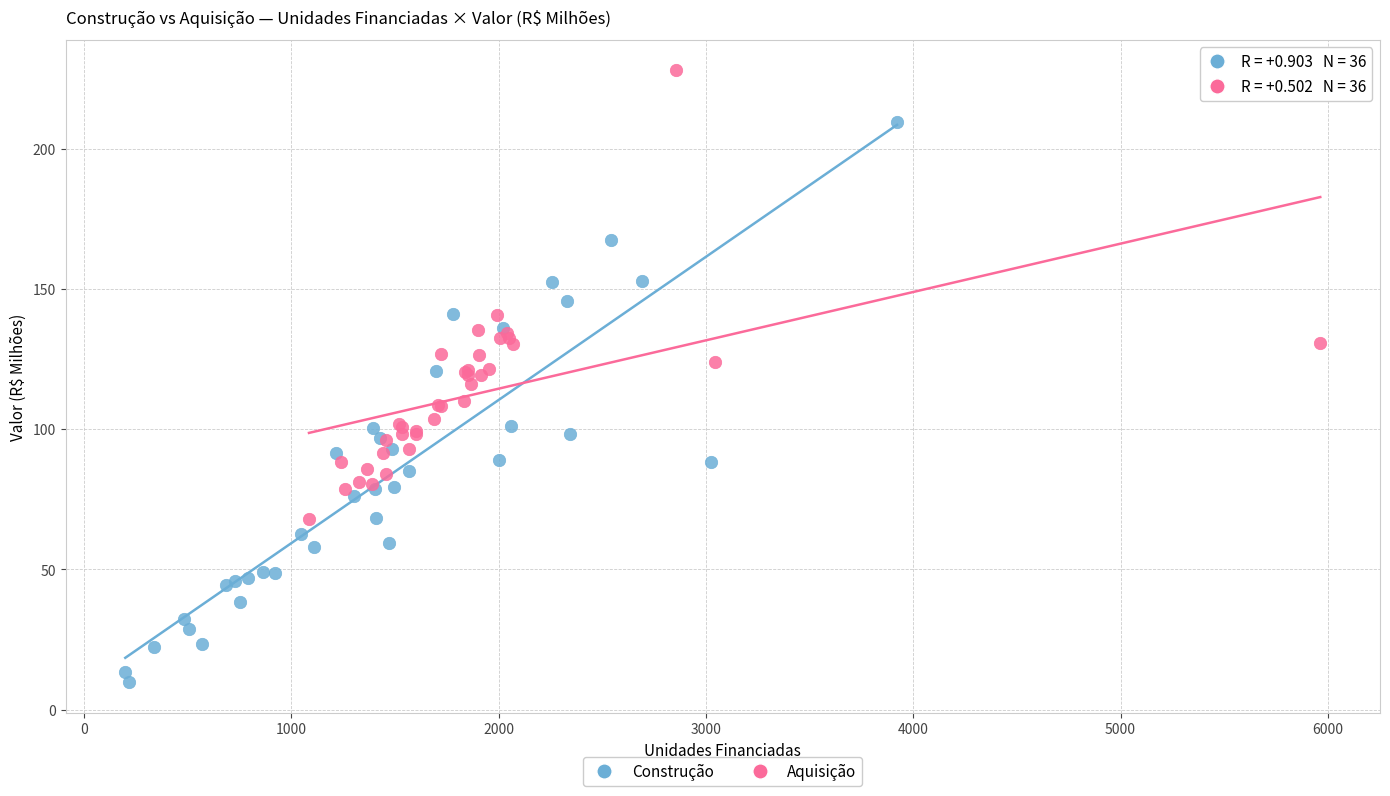

Which series has the widest spread of Y values?

Construção